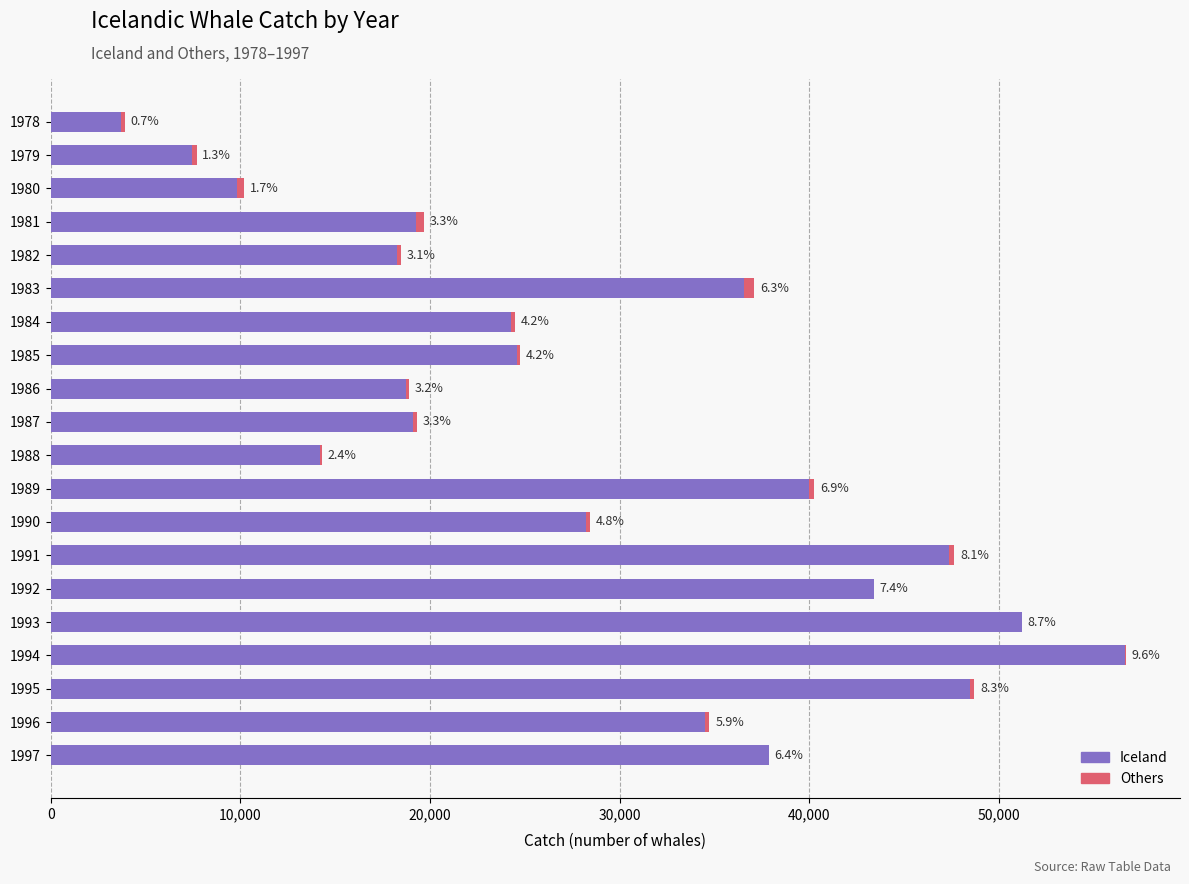

List the series in order of their overall mean, highest first.

Iceland, Others